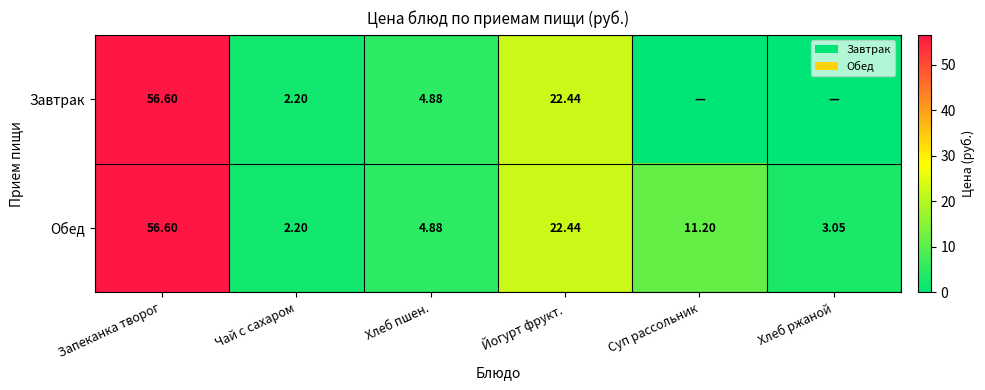

Rank the categories by Обед value from highest to lowest.

Запеканка творог, Йогурт фрукт., Суп рассольник, Хлеб пшен., Хлеб ржаной, Чай с сахаром